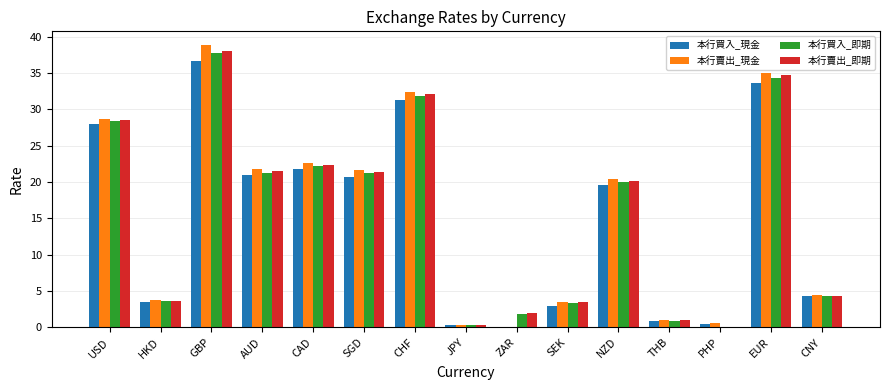

Which series changed the most between HKD and PHP?

本行賣出_即期